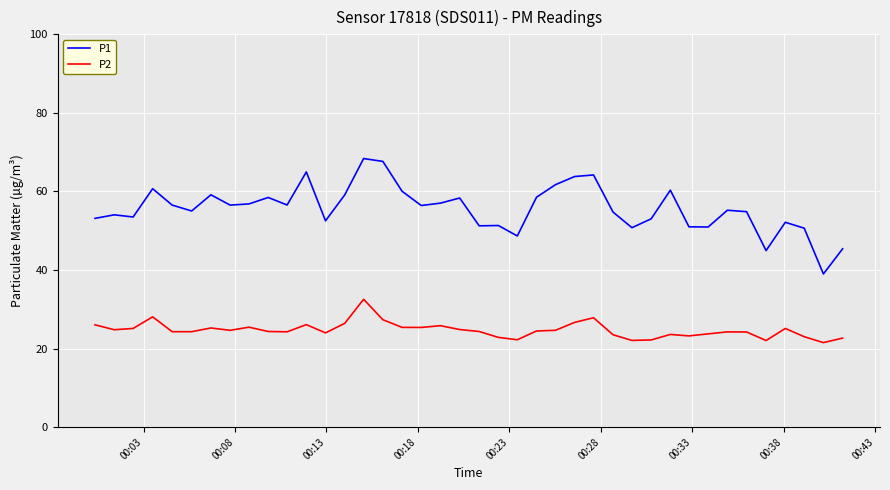

What is the minimum value shown in the chart?

21.5